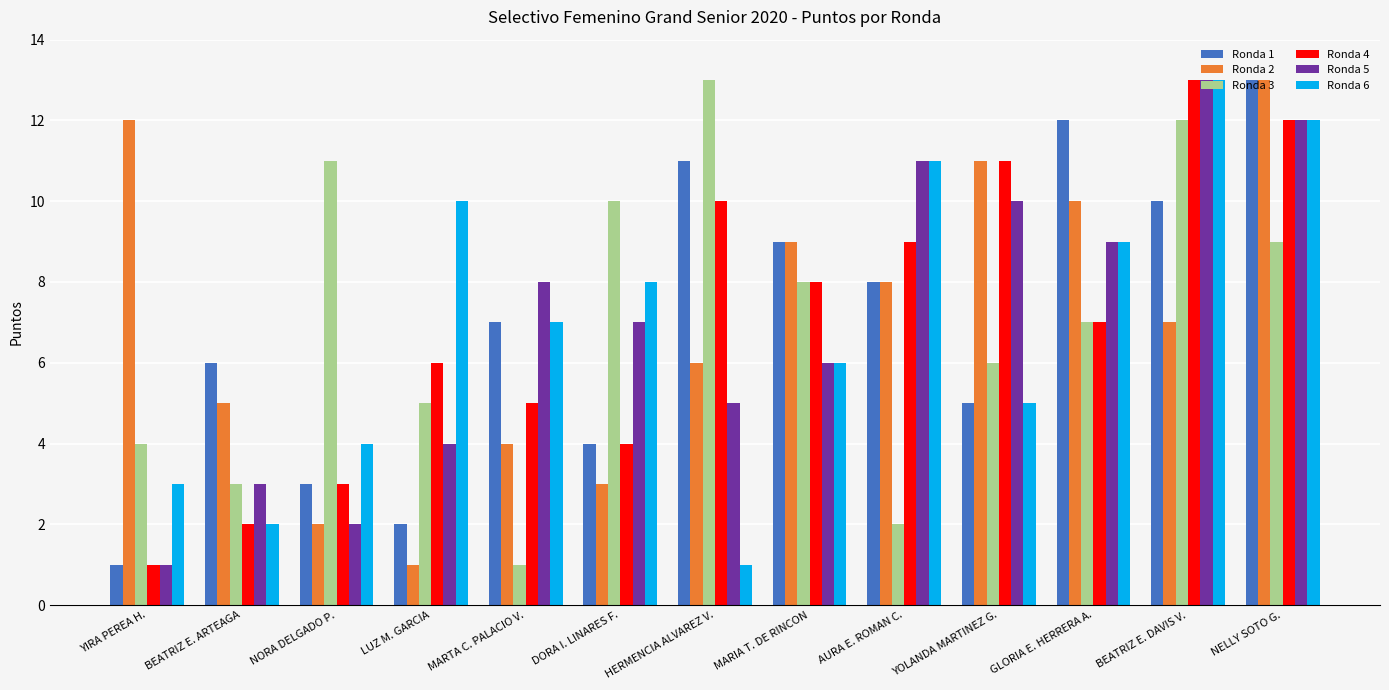

How many bars are there in total?

78